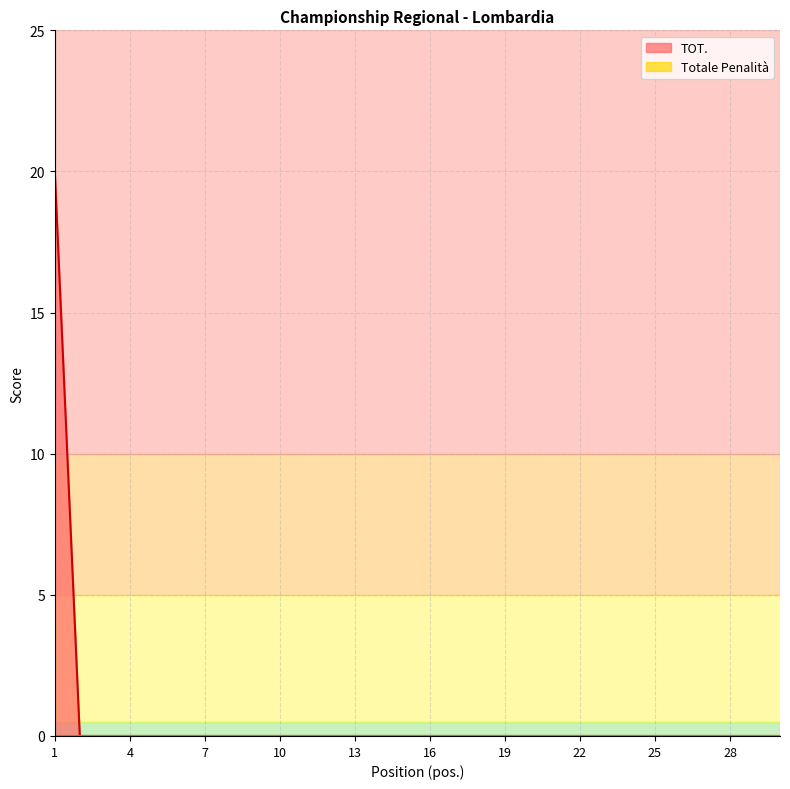

What is the difference between the maximum and minimum values?

20